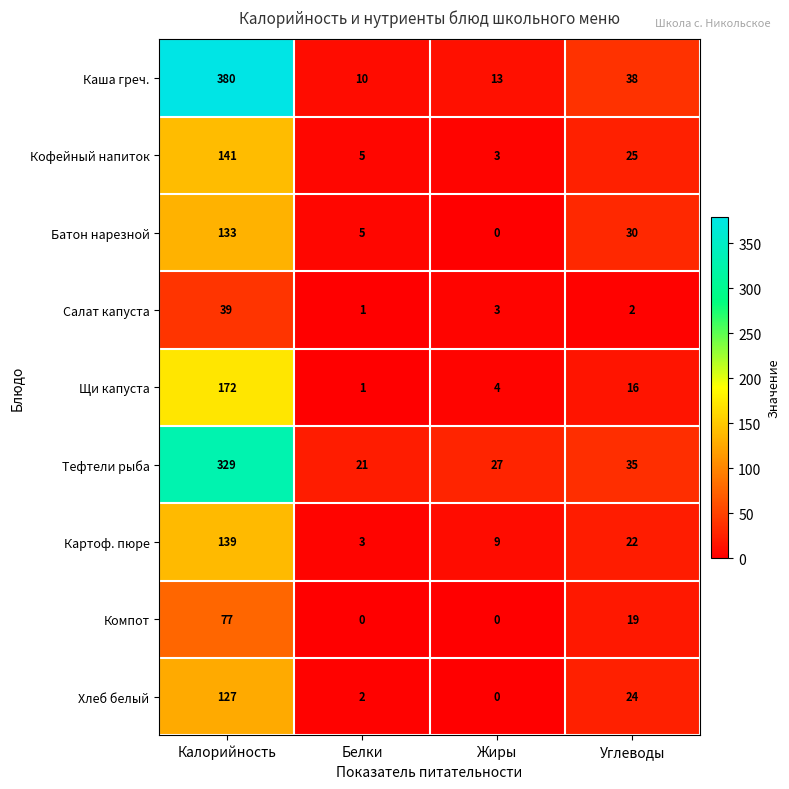

What is the difference between the Салат капуста values at Калорийность and Углеводы?

37